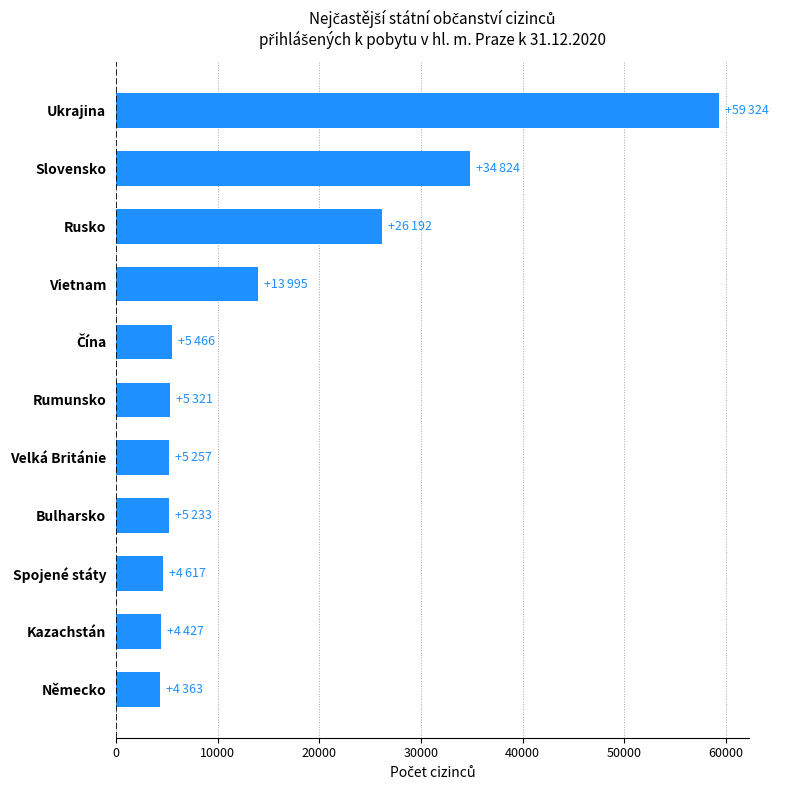

How many data points are less than 5321?

5